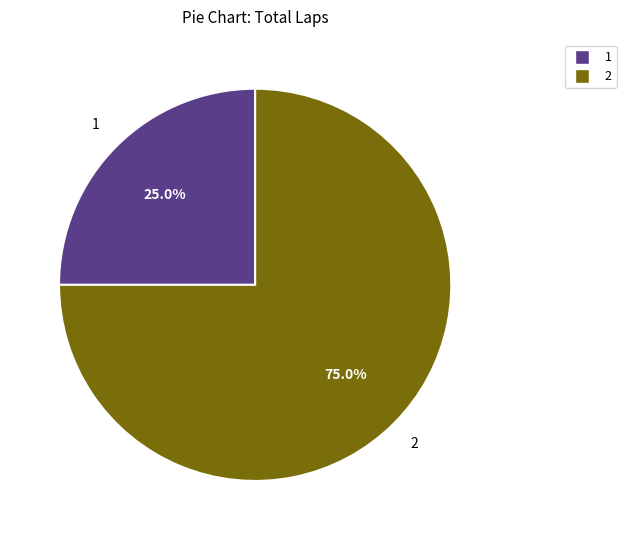

Is there any slice that represents more than half of the pie?

Yes